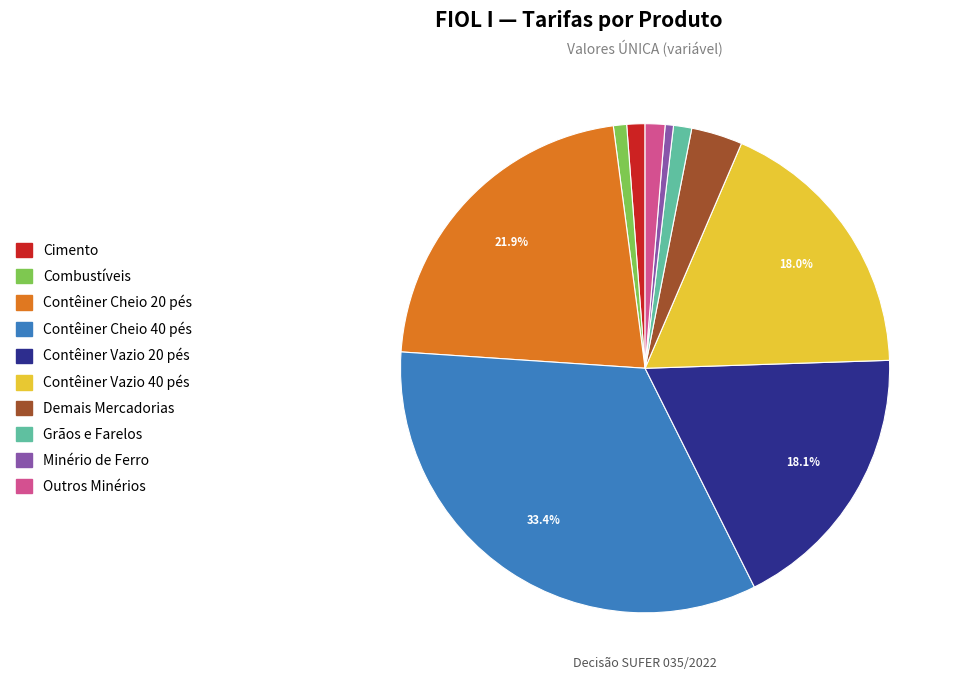

What percentage is the Outros Minérios slice, to the nearest percent?

1%